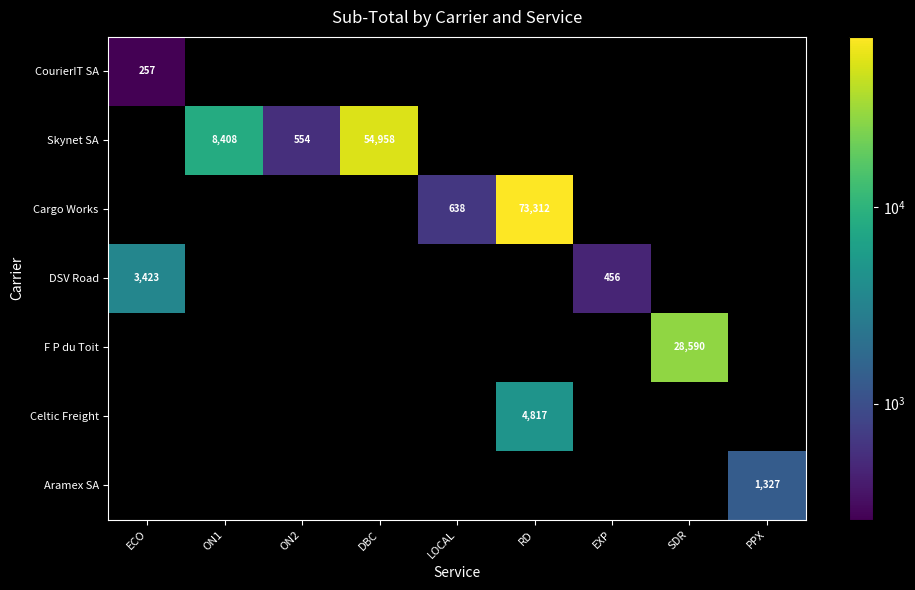

How many data points in Cargo Works are above 638?

2